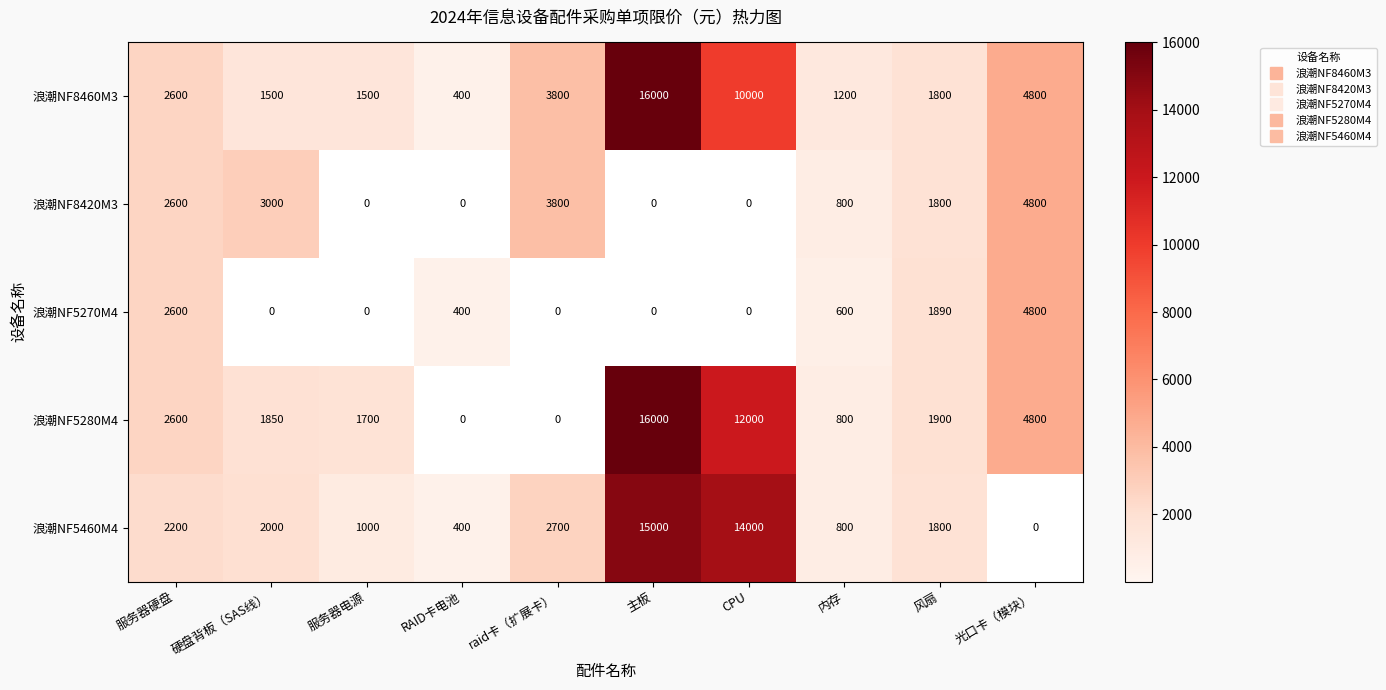

True or false: 浪潮NF5280M4 has a value of 2600 at 服务器硬盘.

True